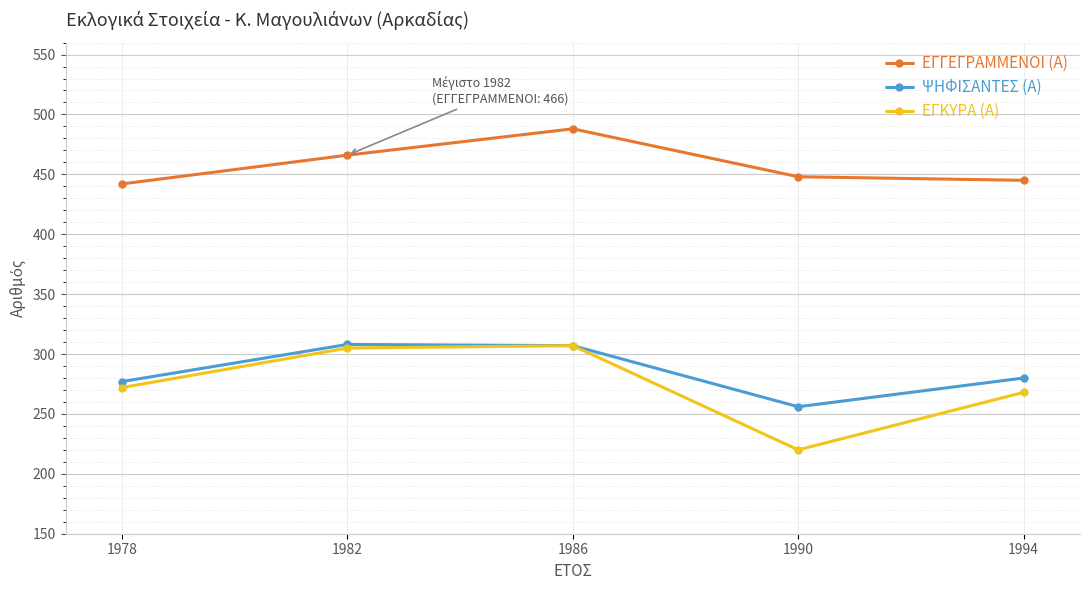

What is the difference between the highest and lowest values at 1986?

181